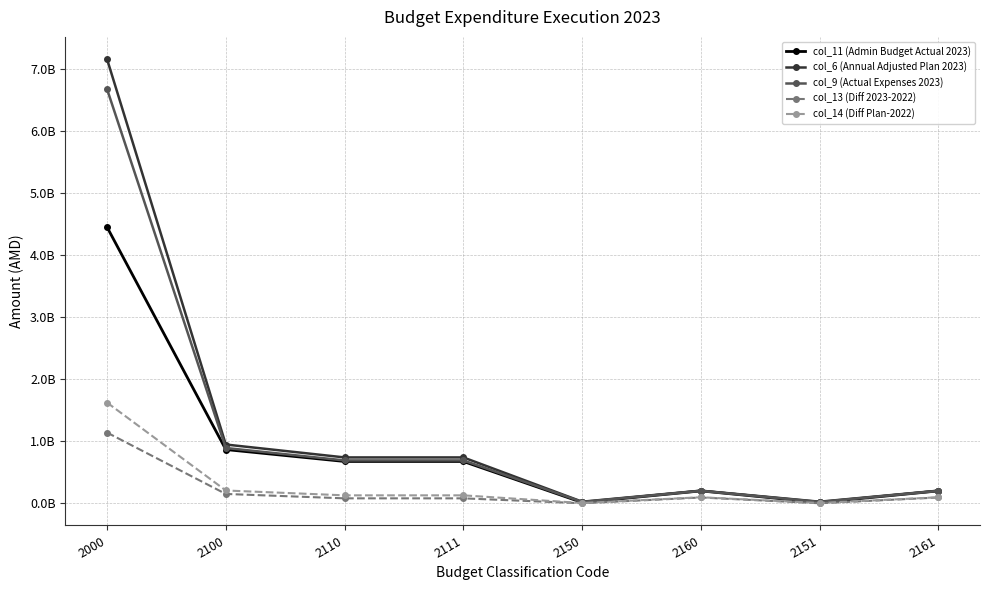

Which category has the highest value in the col_9 (Actual Expenses 2023) series?

2000